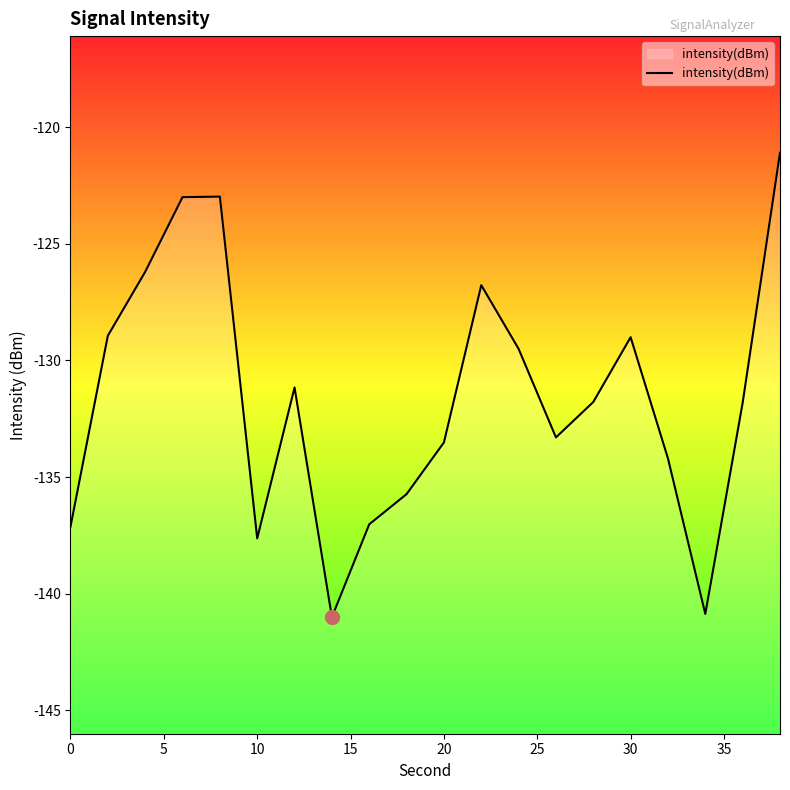

Reading left to right, extract all data points from this chart.

-137.1	-128.9	-126.2	-123.0	-123.0	-137.6	-131.2	-141.0	-137.0	-135.7	-133.5	-126.8	-129.5	-133.3	-131.8	-129.0	-134.2	-140.9	-131.8	-121.1